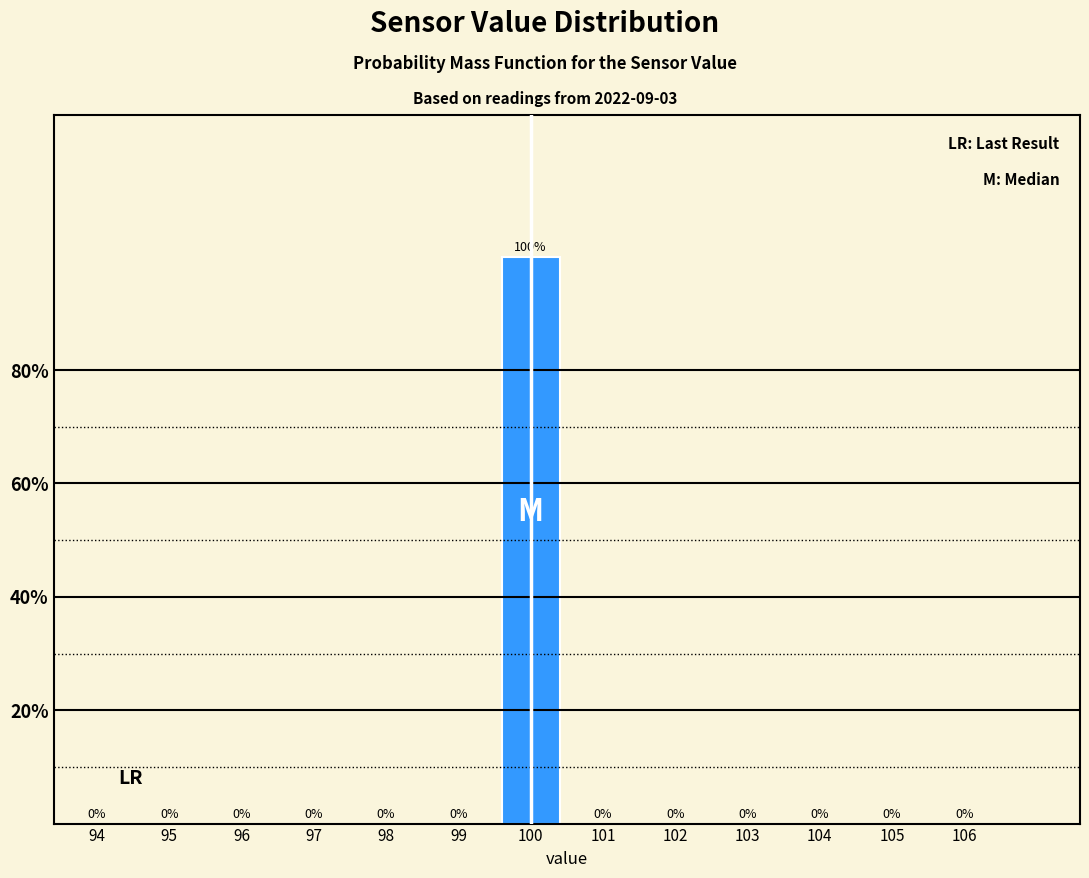

Reading left to right, transcribe all the data shown in this chart.

94=0	95=0	96=0	97=0	98=0	99=0	100=100	101=0	102=0	103=0	104=0	105=0	106=0